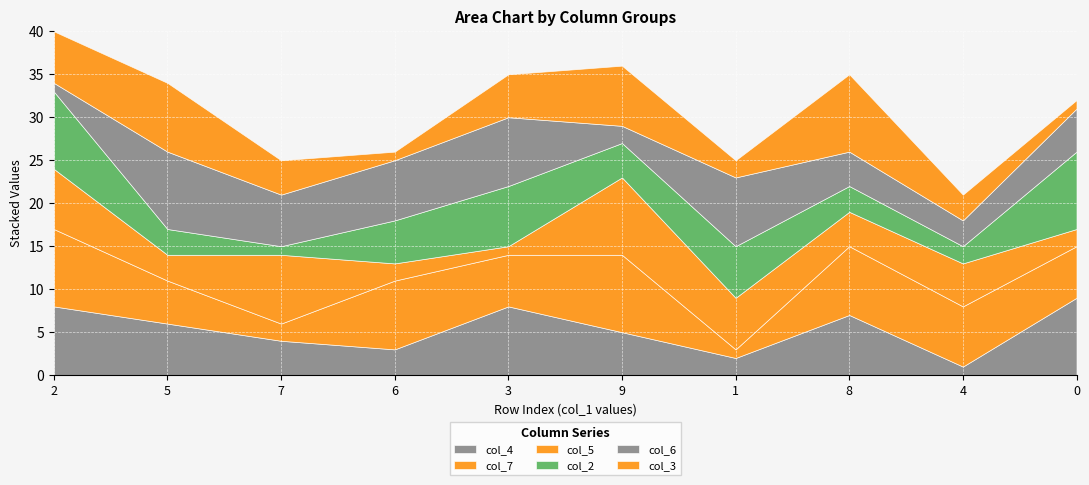

What is the difference between the maximum and minimum values in the col_4 series?

8